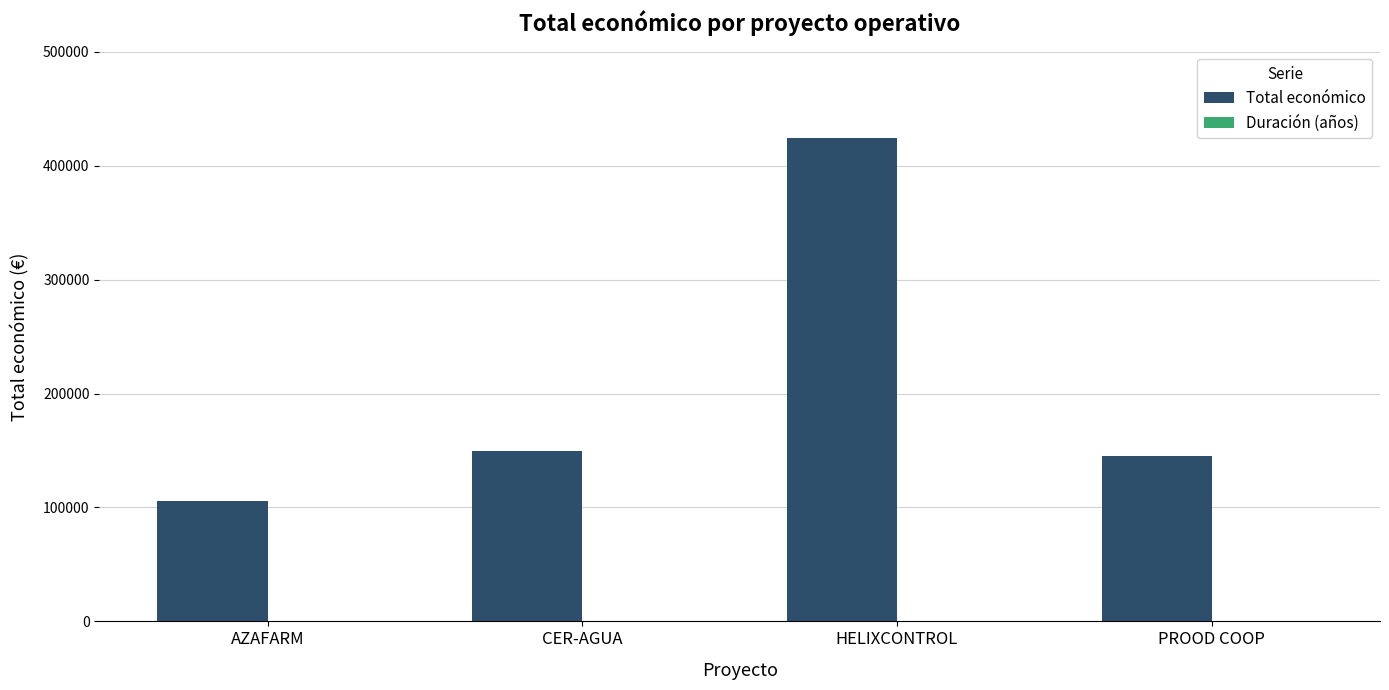

How many data points does each series have?

4